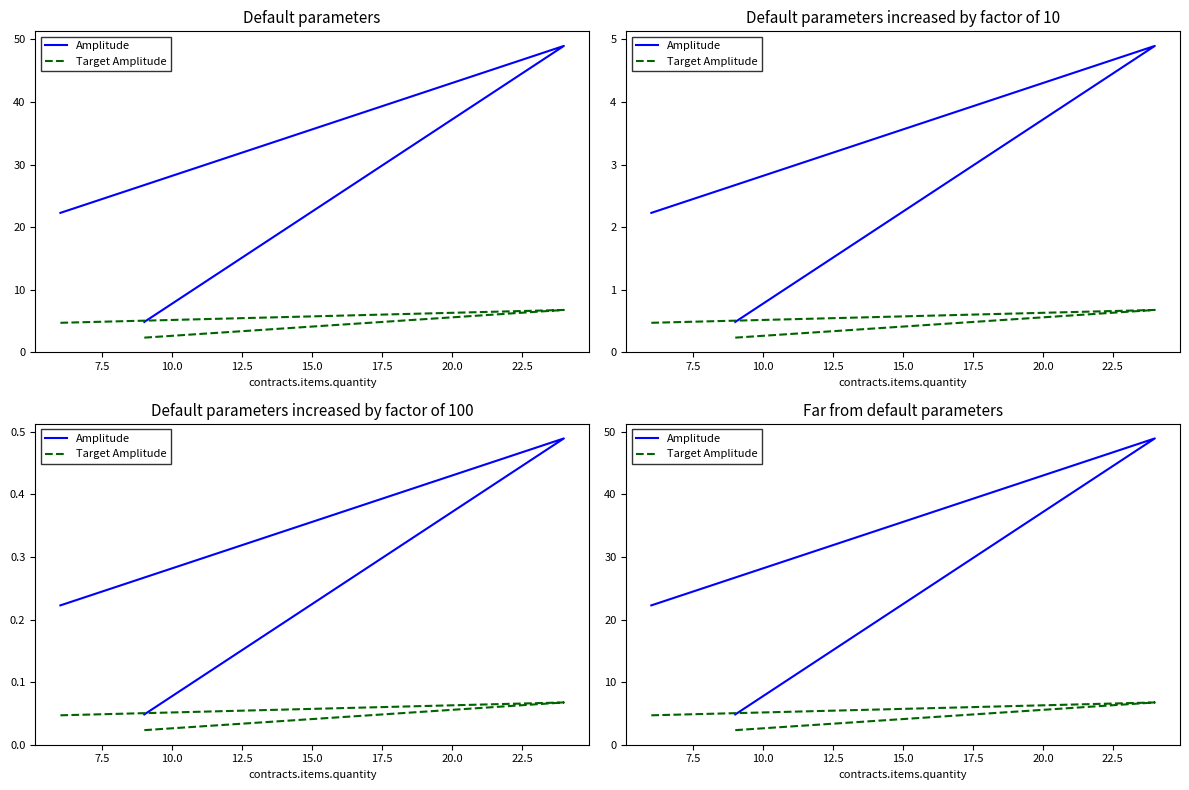

At how many categories does at least one series exceed 24?

1